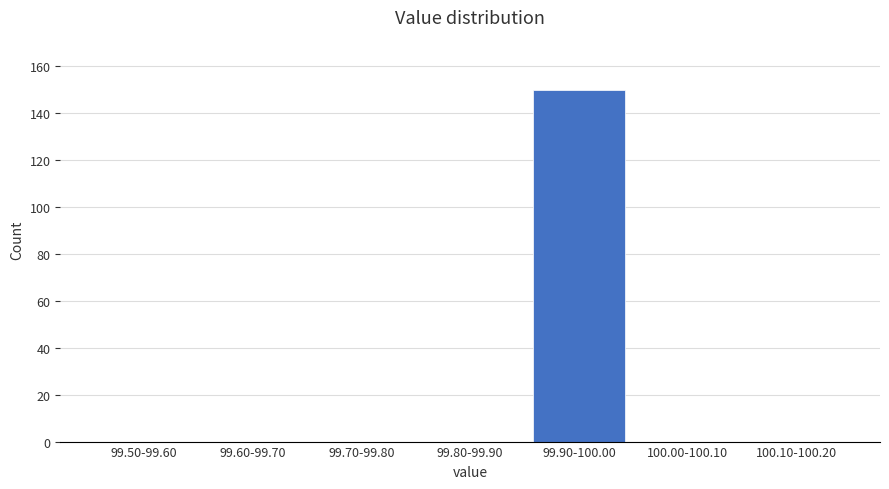

Reading left to right, what are all the values shown in this chart?

99.50-99.60=0	99.60-99.70=0	99.70-99.80=0	99.80-99.90=0	99.90-100.00=150	100.00-100.10=0	100.10-100.20=0